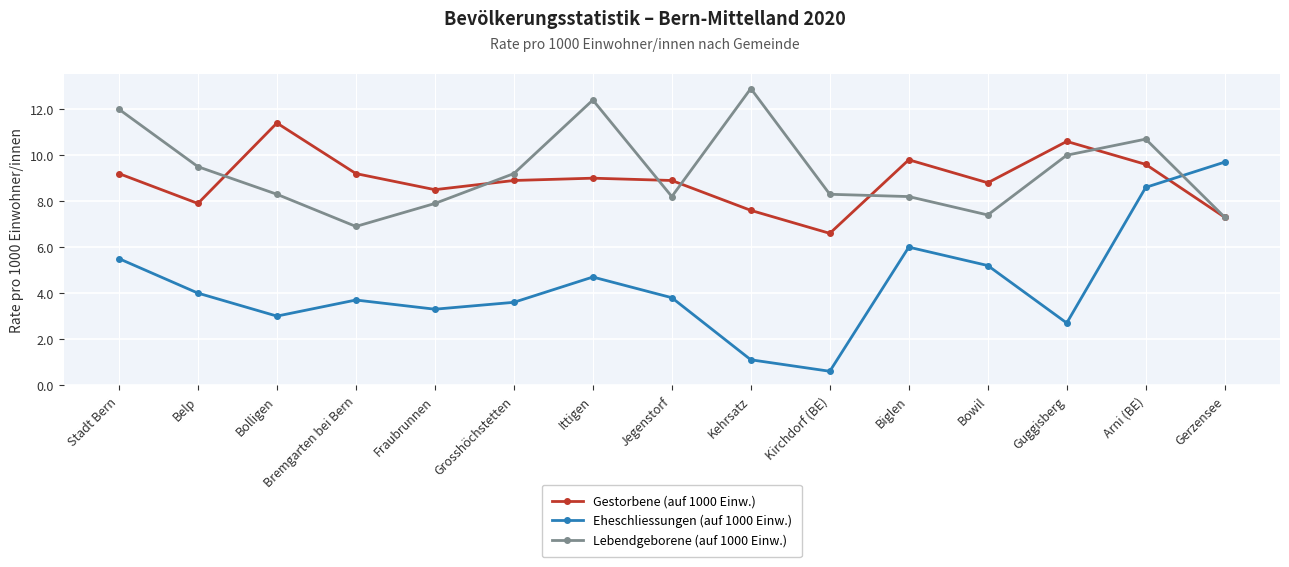

At Grosshöchstetten, list the series in order from smallest to largest.

Eheschliessungen (auf 1000 Einw.), Gestorbene (auf 1000 Einw.), Lebendgeborene (auf 1000 Einw.)